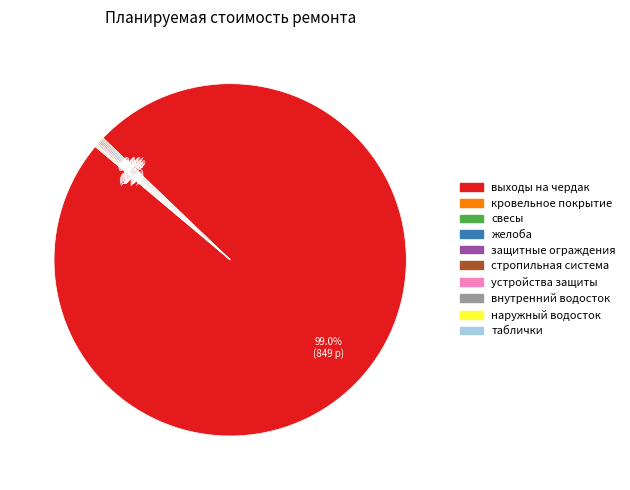

What is the largest slice in the pie chart?

выходы на чердак